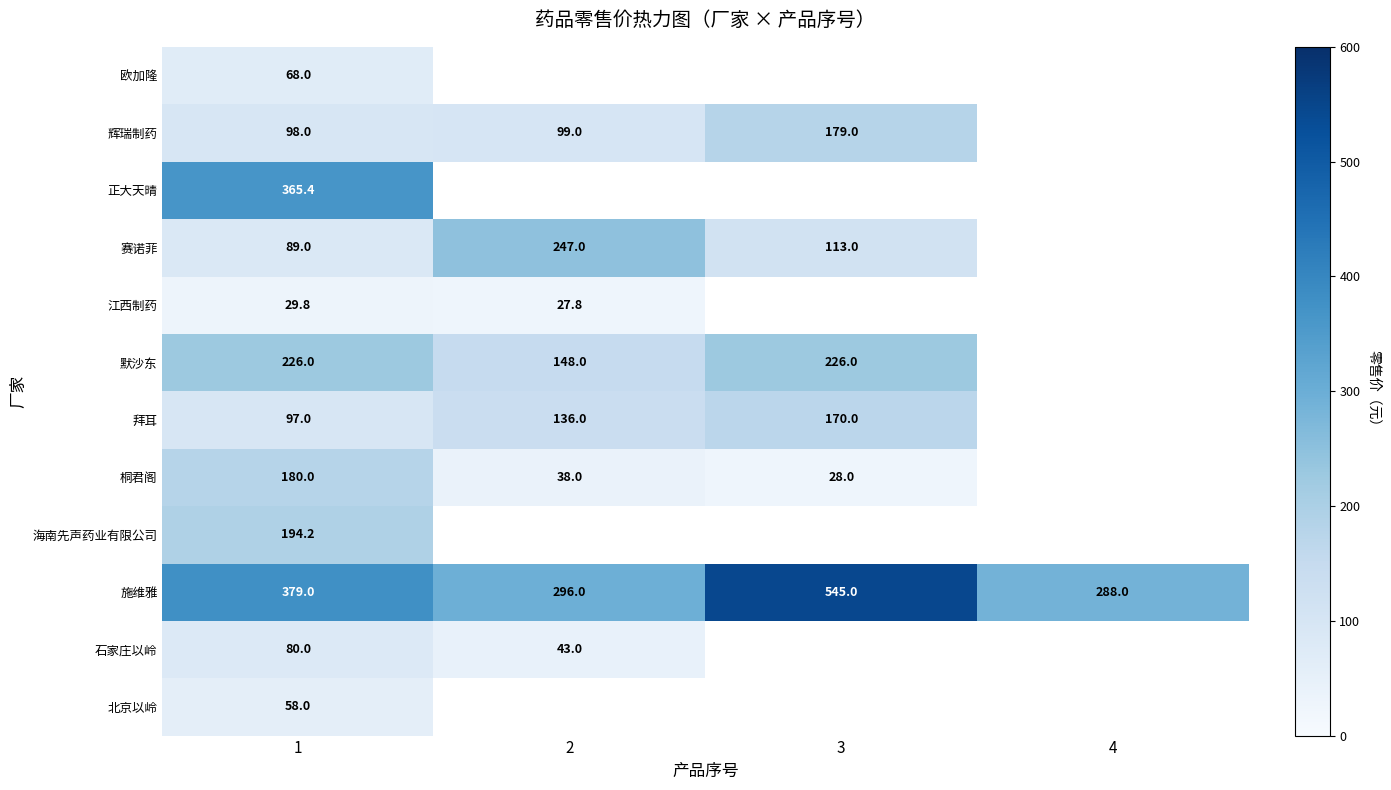

True or false: 默沙东 has a value of 148.0 at 2.

True